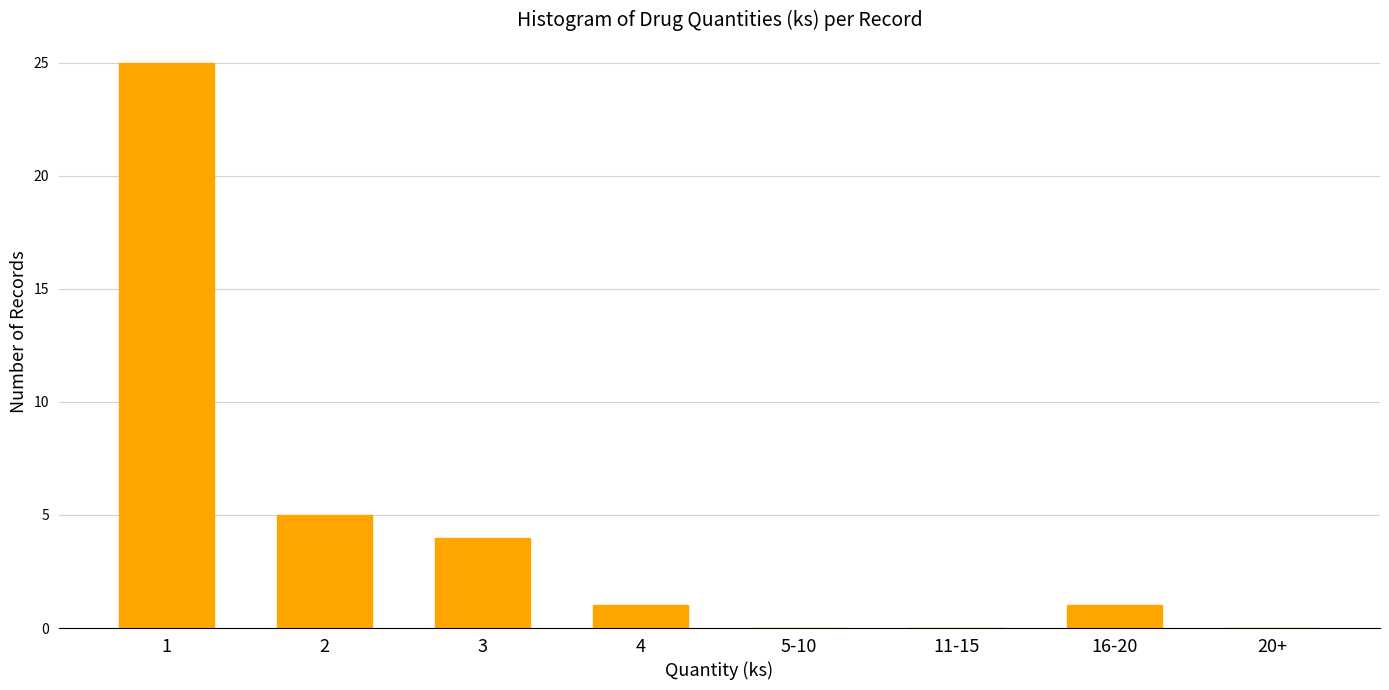

Reading left to right, what are all the values shown in this chart?

1=25	2=5	3=4	4=1	5-10=0	11-15=0	16-20=1	20+=0